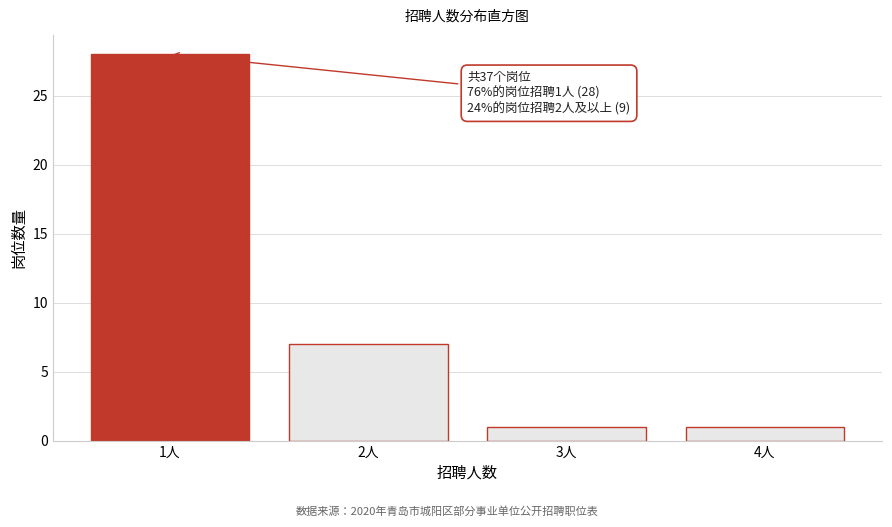

Reading right to left, transcribe all the data shown in this chart.

4人=1	3人=1	2人=7	1人=28